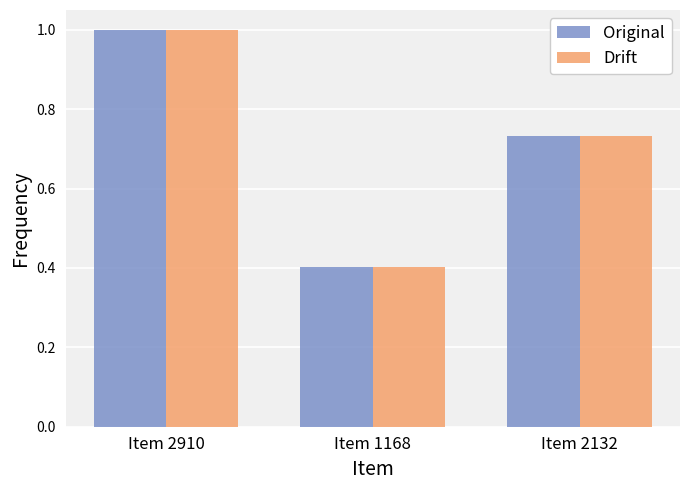

List the labels in order of Original value, largest first.

Item 2910, Item 2132, Item 1168